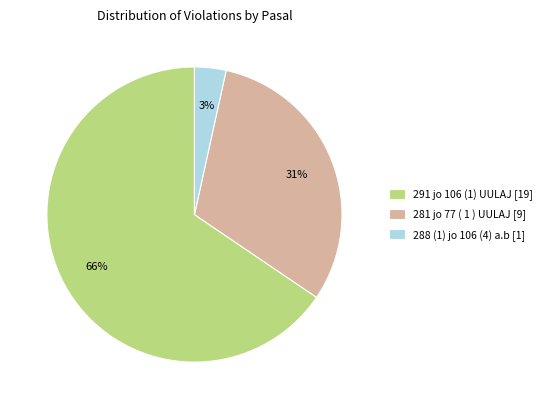

Do 281 jo 77 ( 1 ) UULAJ and 288 (1) jo 106 (4) a.b together represent more than half of the pie?

No